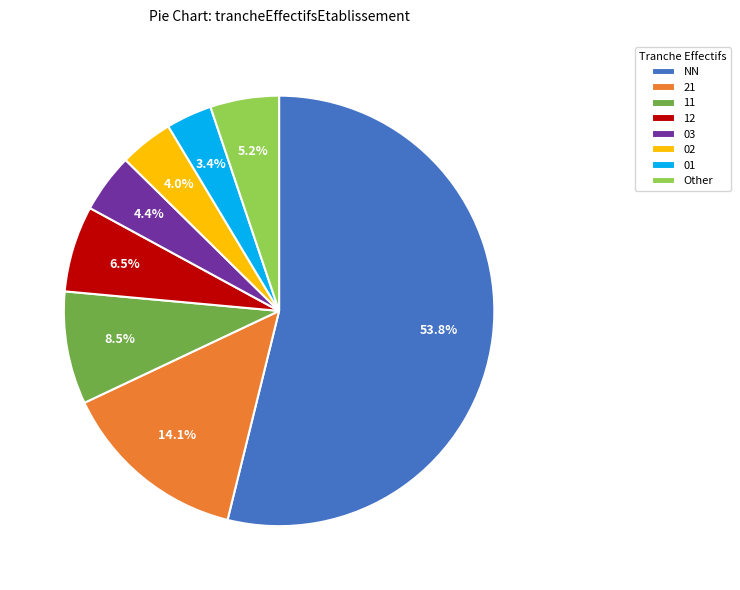

What percentage is the 01 slice, to the nearest percent?

3%